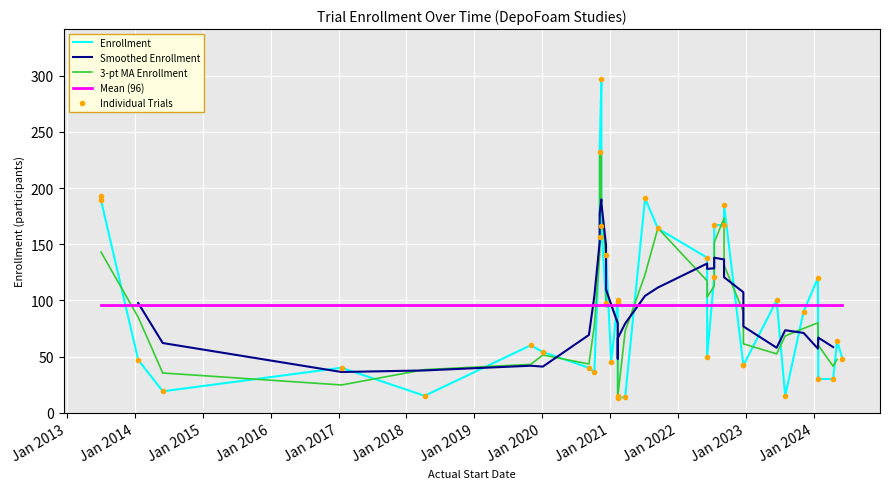

How many interior local valleys (lower than both neighbors) does the data have?

9